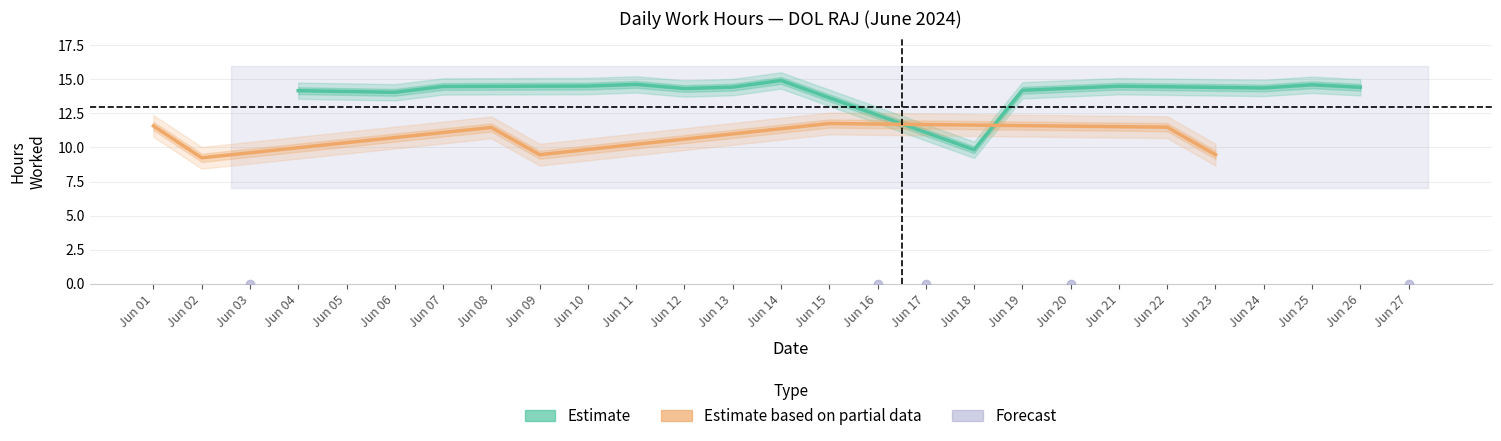

Reading left to right, what are all the values shown in this chart?

11.6	9.2	0.0	14.2	14.1	14.1	14.5	11.5	9.5	14.5	14.6	14.3	14.4	14.9	11.8	0.0	0.0	9.8	14.2	0.0	14.5	11.5	9.5	14.4	14.6	14.4	0.0